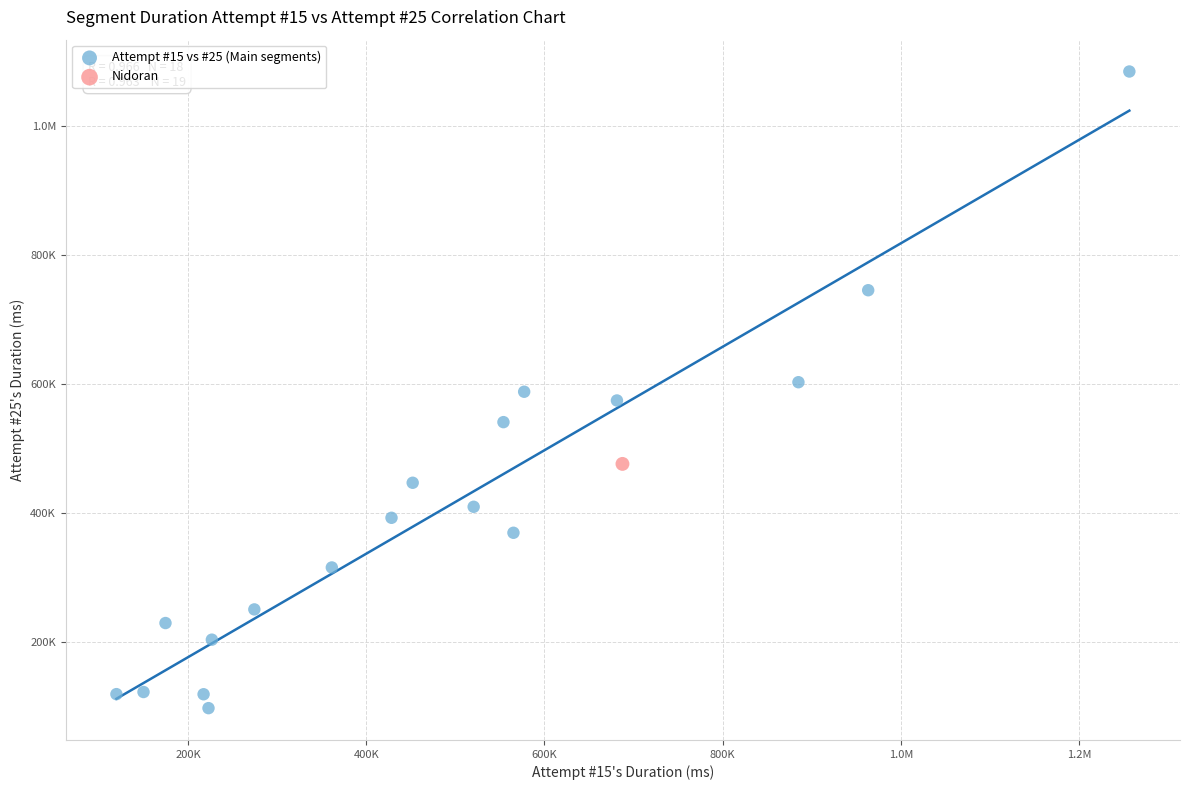

What are all the series names shown in the legend?

Attempt #15 vs #25 (Main segments), Nidoran